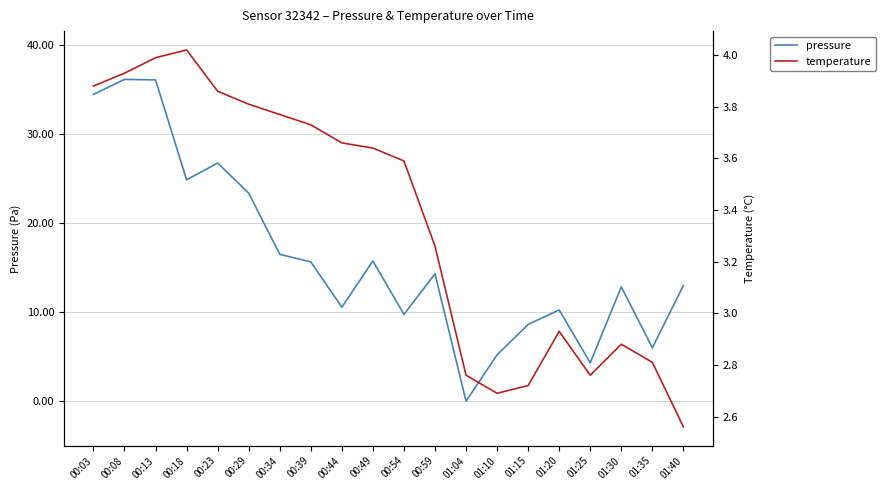

Reading right to left, list all the values displayed in this chart.

pressure: 01:40=13.0	01:35=6.0	01:30=12.8	01:25=4.3	01:20=10.2	01:15=8.6	01:10=5.2	01:04=0.0	00:59=14.3	00:54=9.8	00:49=15.8	00:44=10.6	00:39=15.6	00:34=16.5	00:29=23.4	00:23=26.8	00:18=24.9	00:13=36.1	00:08=36.1	00:03=34.5
temperature: 01:40=2.6	01:35=2.8	01:30=2.9	01:25=2.8	01:20=2.9	01:15=2.7	01:10=2.7	01:04=2.8	00:59=3.3	00:54=3.6	00:49=3.6	00:44=3.7	00:39=3.7	00:34=3.8	00:29=3.8	00:23=3.9	00:18=4.0	00:13=4.0	00:08=3.9	00:03=3.9